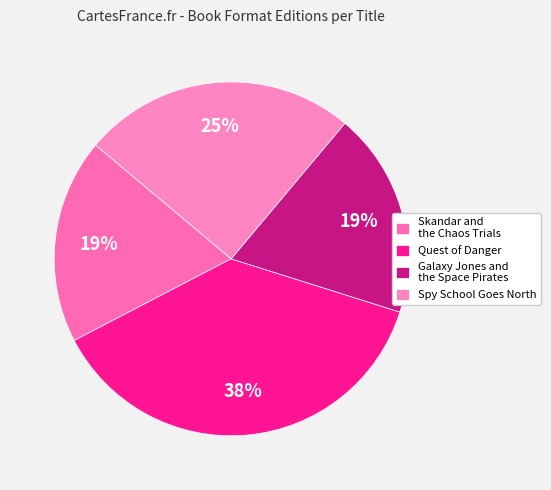

True or false: Galaxy Jones and the Space Pirates accounts for 6% of the total.

False